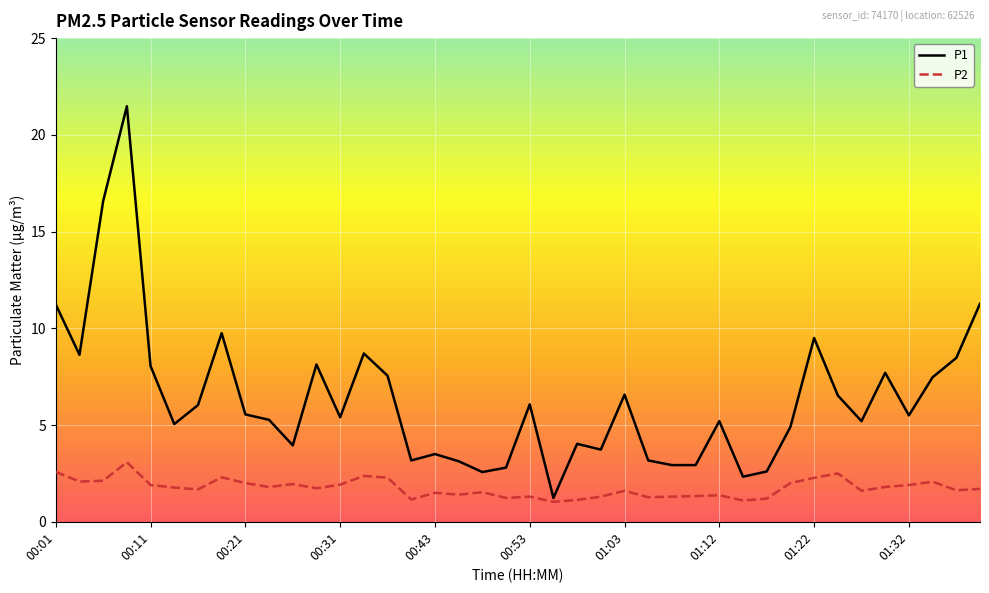

Which series has the largest total across all categories?

P1